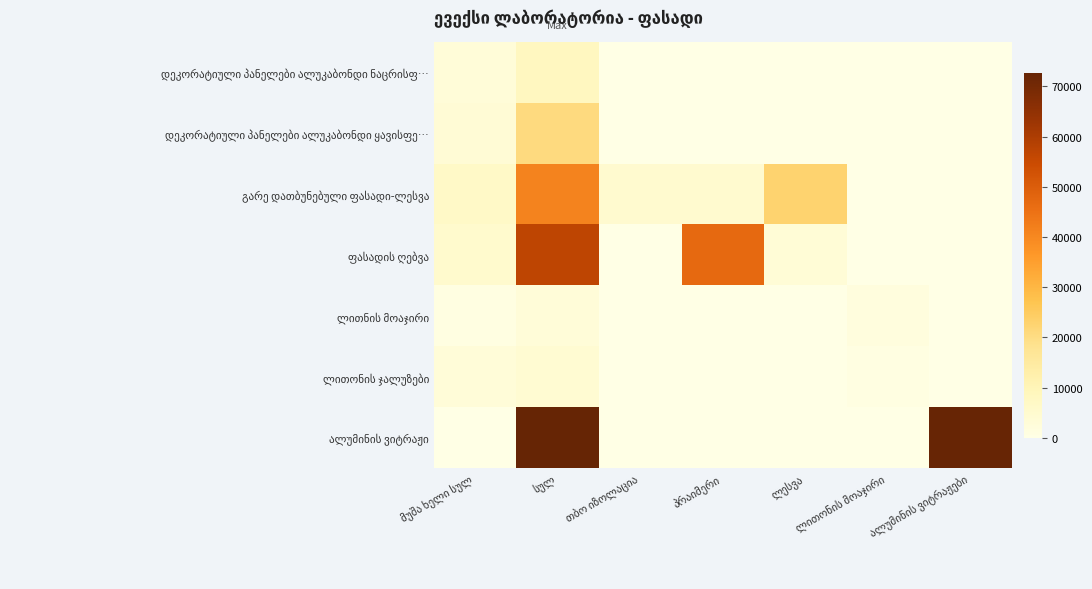

At how many categories does at least one series exceed 7548?

4